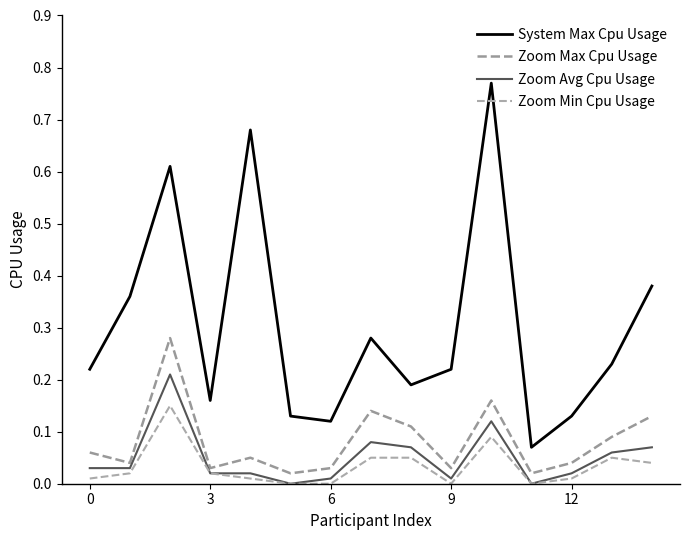

Does the chart have visible grid lines?

No